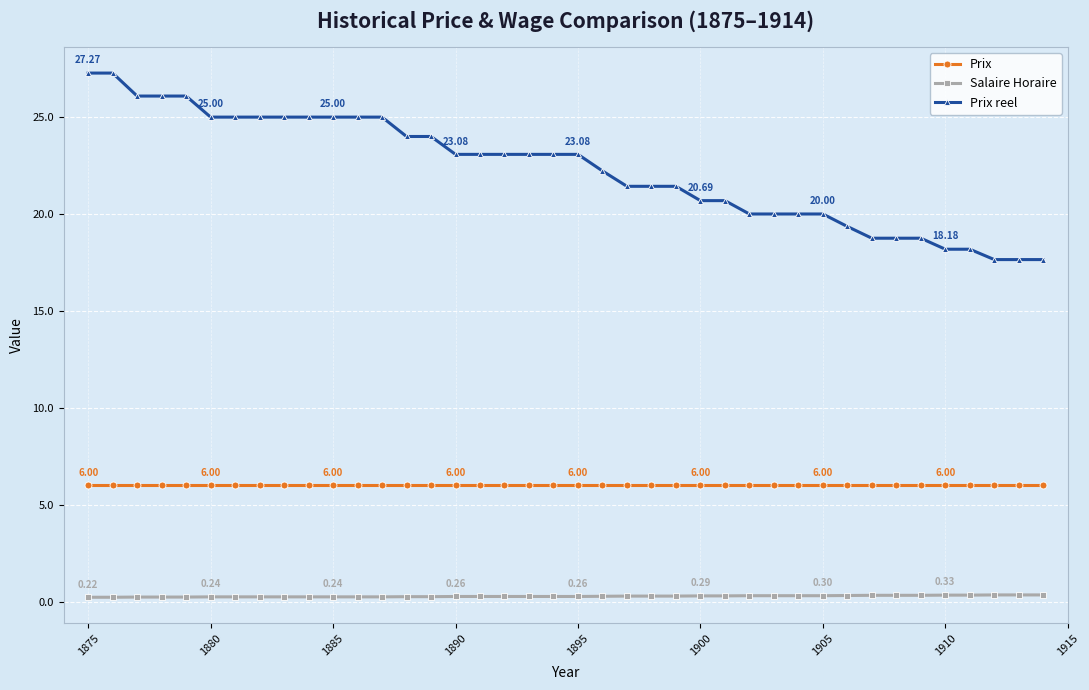

Which series has the largest total across all categories?

Prix reel